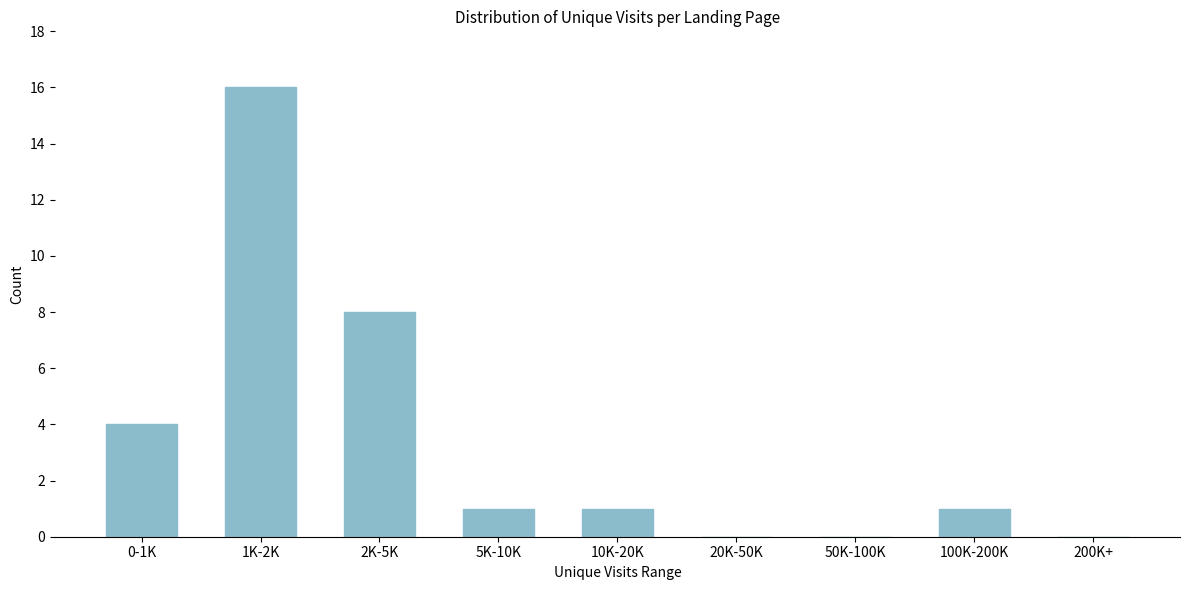

Reading left to right, extract all data points from this chart.

0-1K=4	1K-2K=16	2K-5K=8	5K-10K=1	10K-20K=1	20K-50K=0	50K-100K=0	100K-200K=1	200K+=0